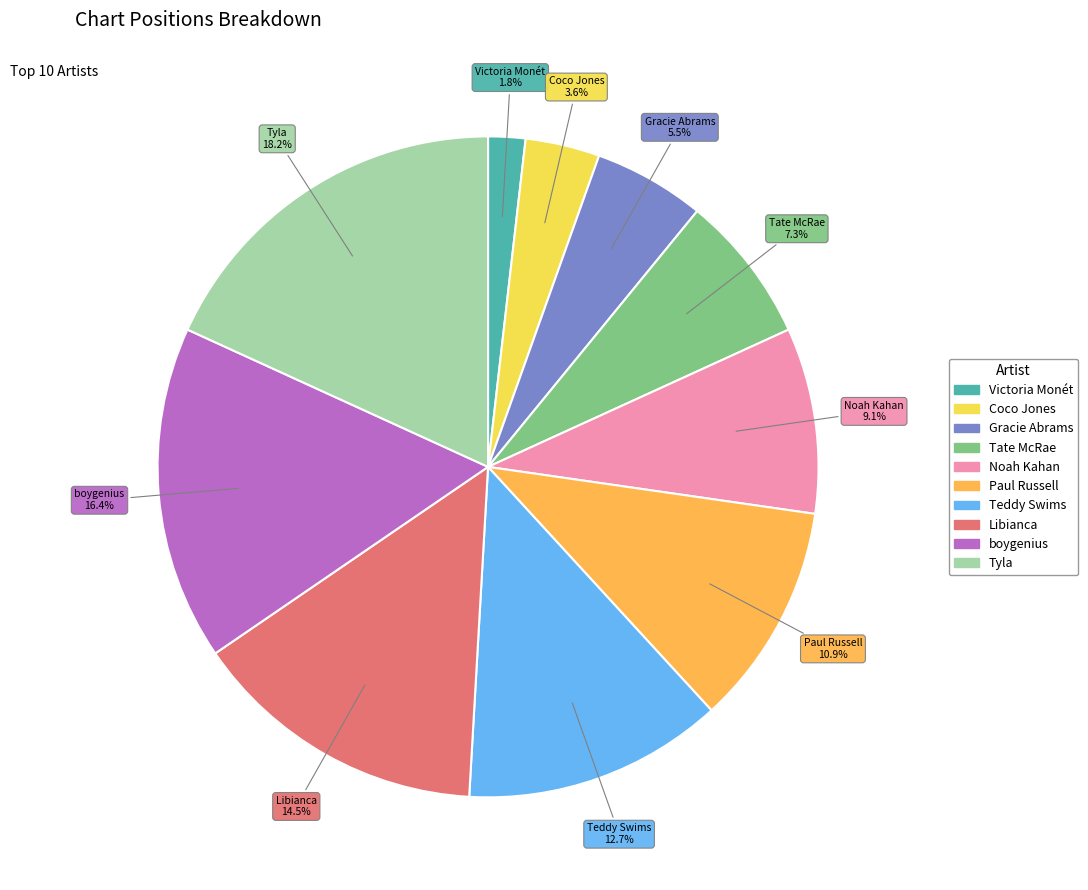

Count the number of slices in the pie.

10